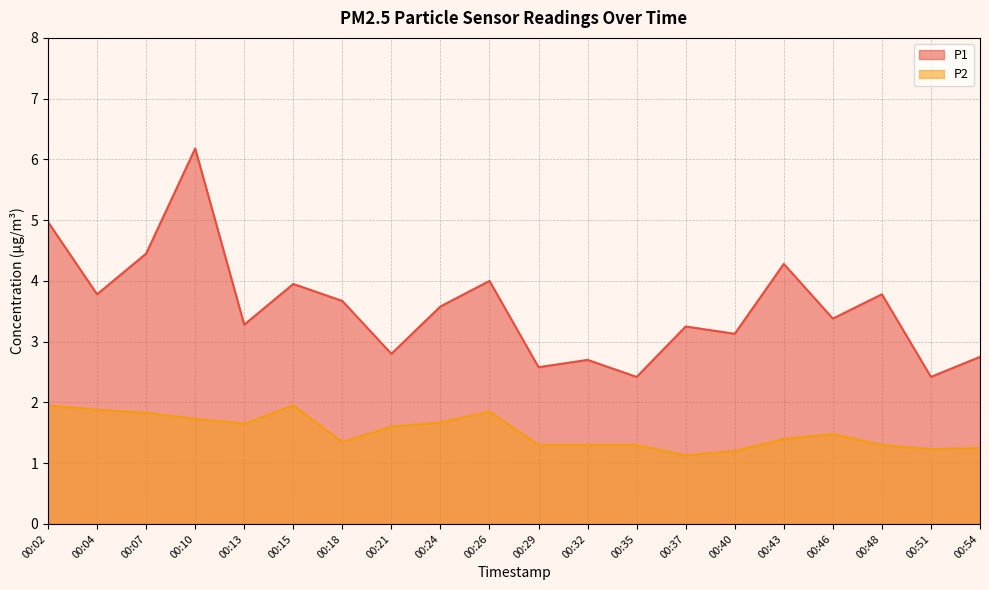

List the labels in order of P1 value, largest first.

00:10, 00:02, 00:07, 00:43, 00:26, 00:15, 00:04, 00:48, 00:18, 00:24, 00:46, 00:13, 00:37, 00:40, 00:21, 00:54, 00:32, 00:29, 00:35, 00:51